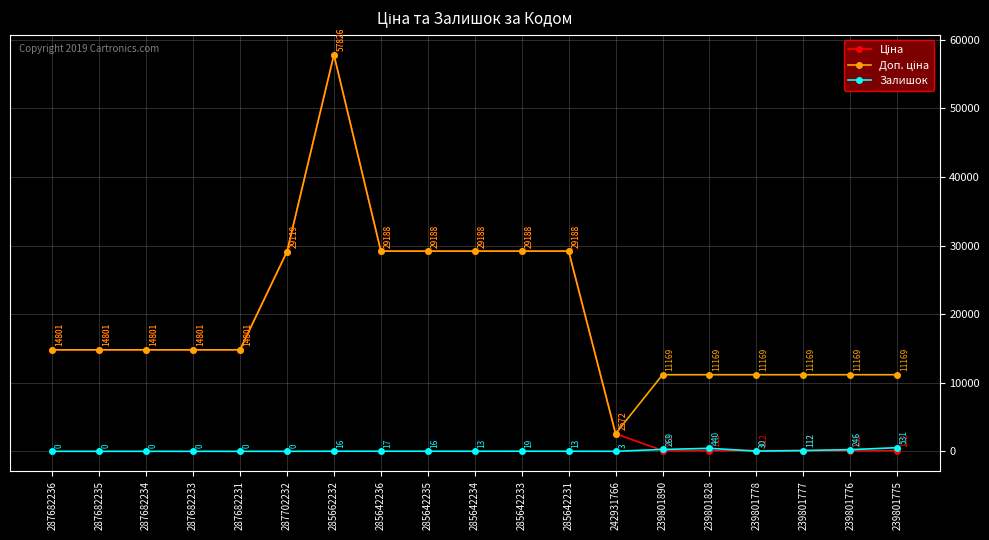

Where is the first local maximum for Залишок?

285642236